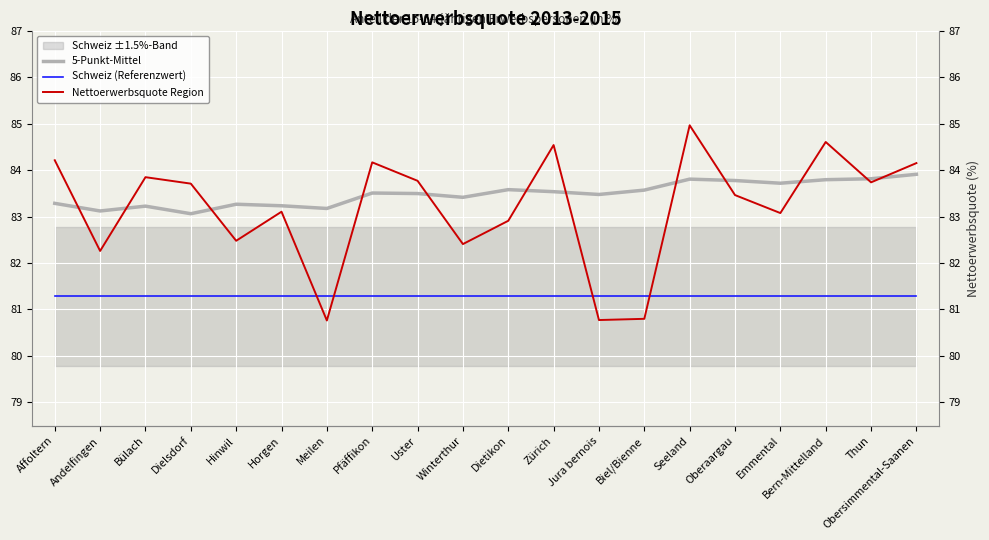

Between Thun and Hinwil, which is larger?

Thun